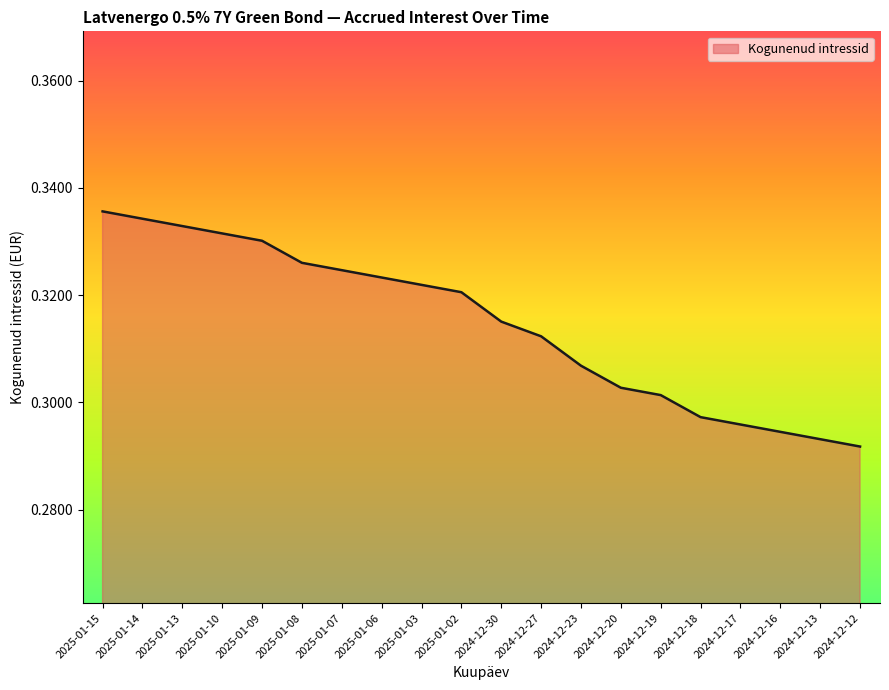

True or false: the data shows 0.1 at 2024-12-19.

False